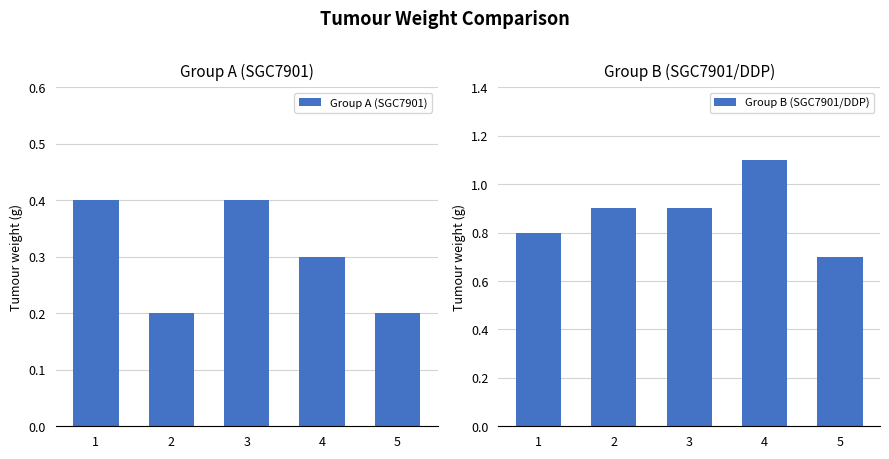

What is the value of the Group A (SGC7901) bar at the 4th from the left?

0.3